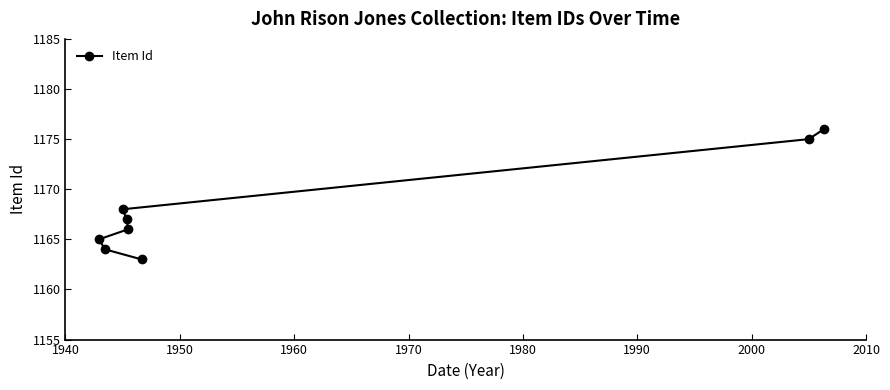

What is the minimum value shown in the chart?

1163